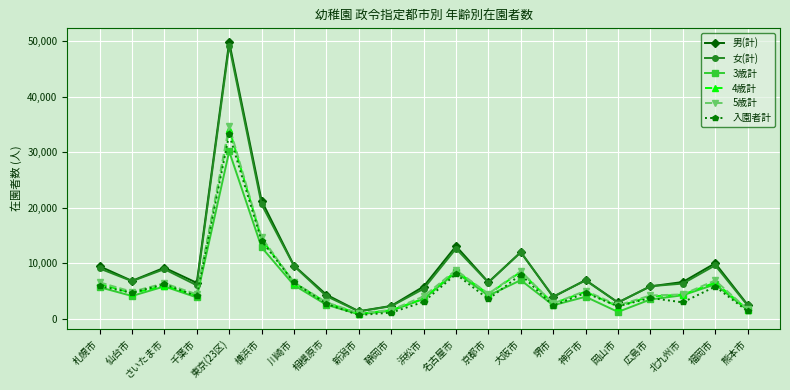

At which category is the sum across all series the highest?

東京(23区)